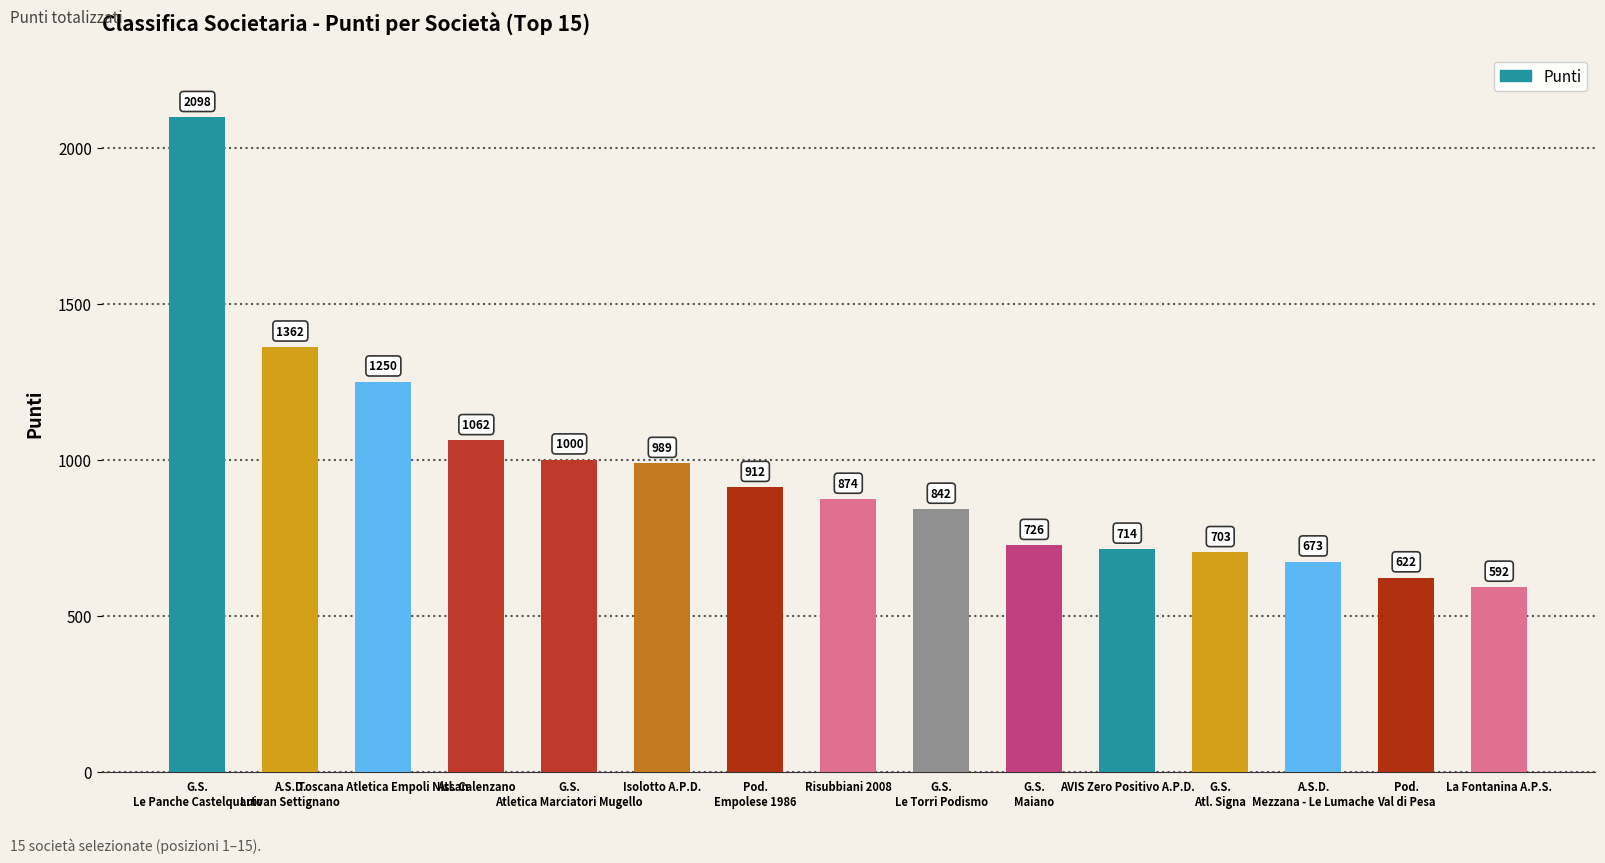

Approximately how many times larger is the value at G.S.
Le Torri Podismo compared to Risubbiani 2008?

1.0